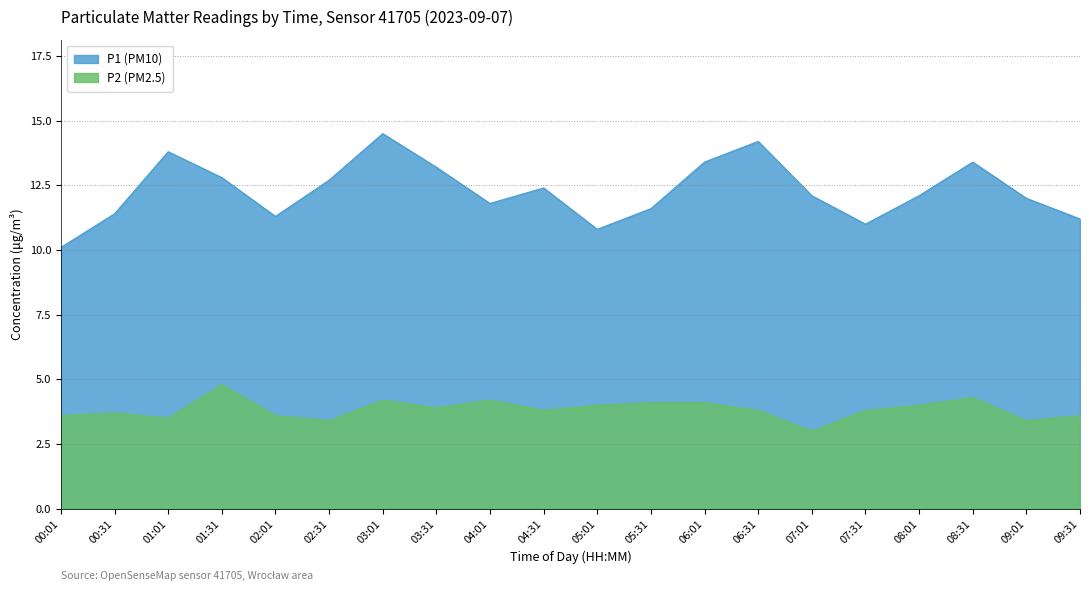

What is the difference between the maximum and minimum values in the P1 (PM10) series?

4.4